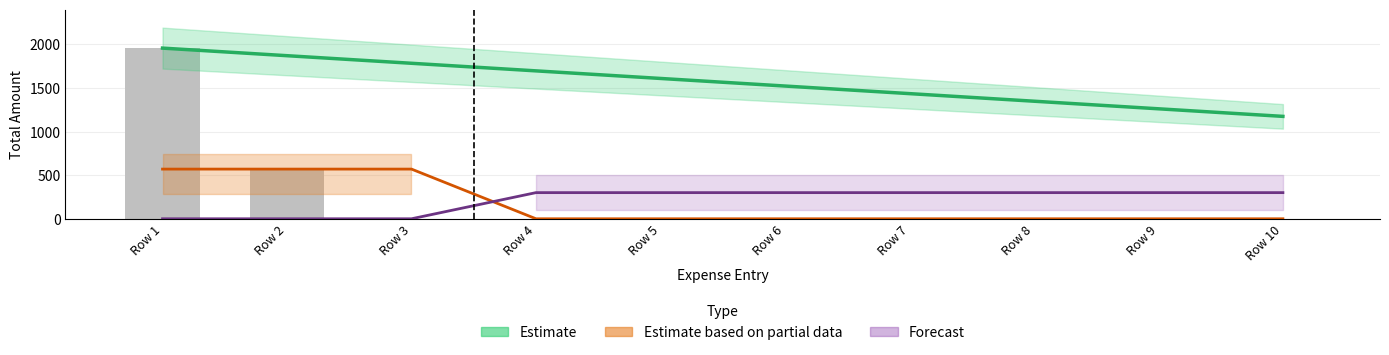

List the series in order of their peak value, lowest first.

Forecast, Estimate based on partial data, Estimate